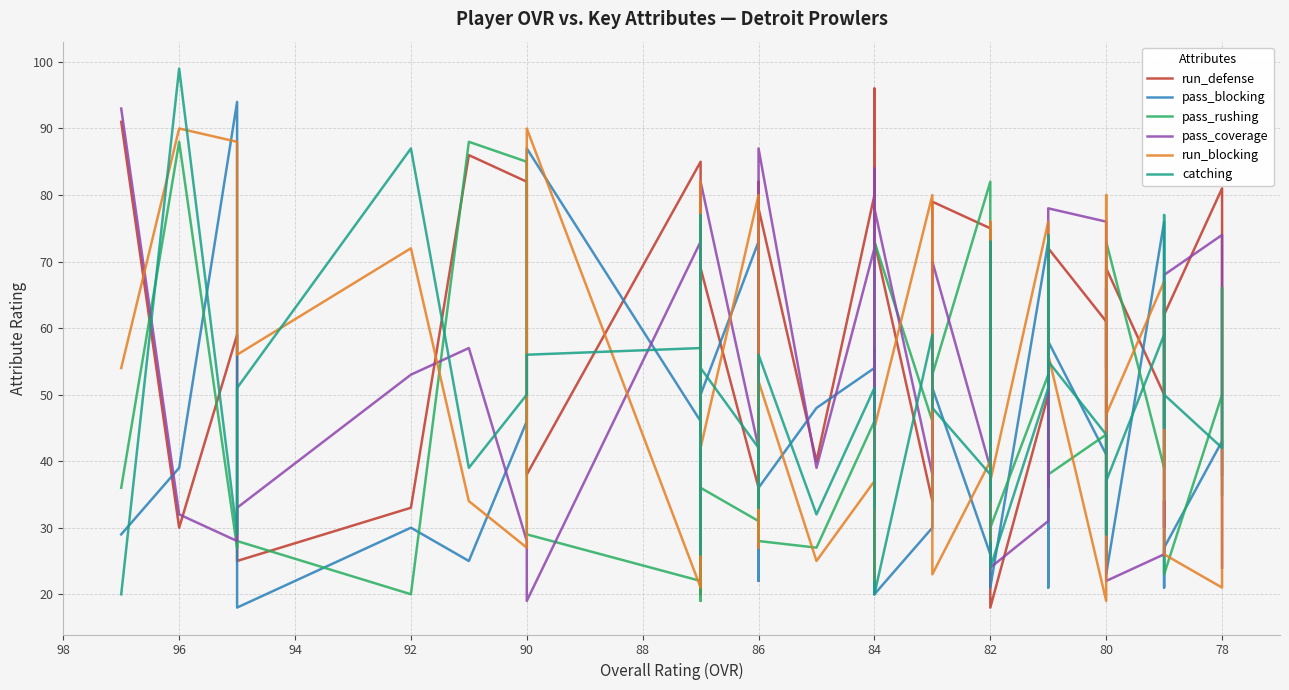

Is it true that pass_coverage equals 52 at 27?

False